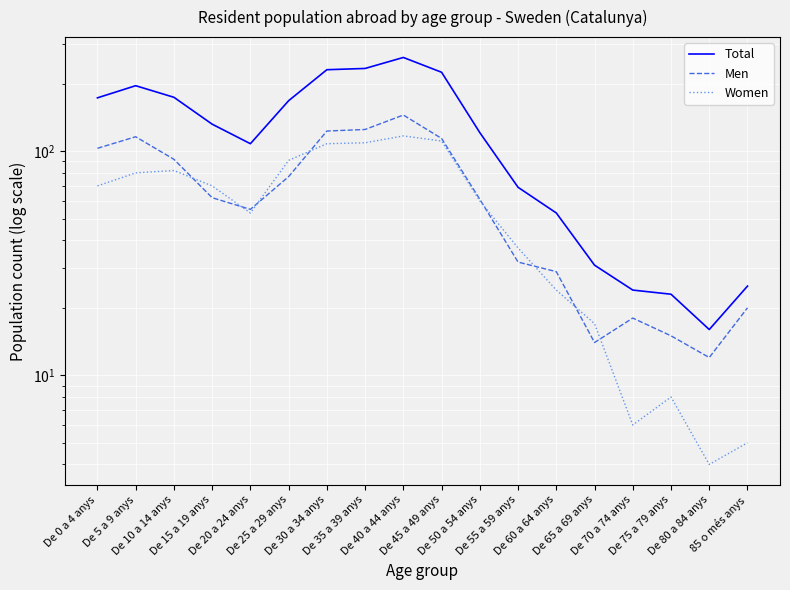

Which series changed the most between De 0 a 4 anys and De 10 a 14 anys?

Women